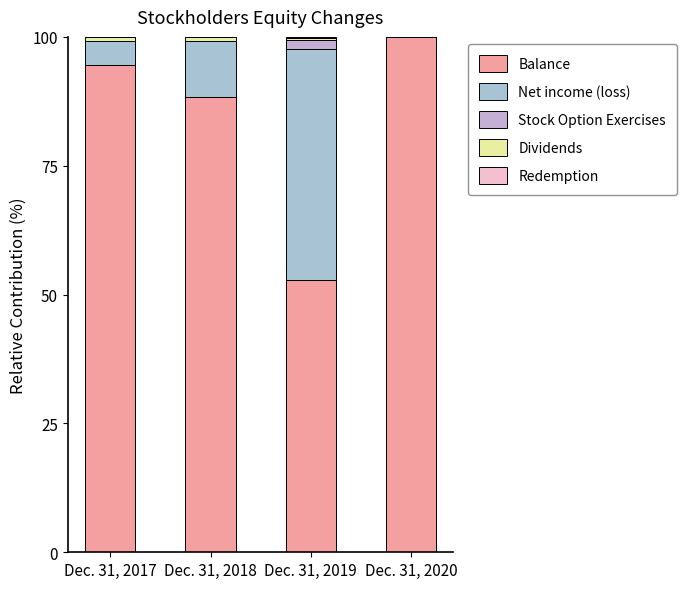

True or false: Net income (loss) has a value of 26.7 at Dec. 31, 2019.

False